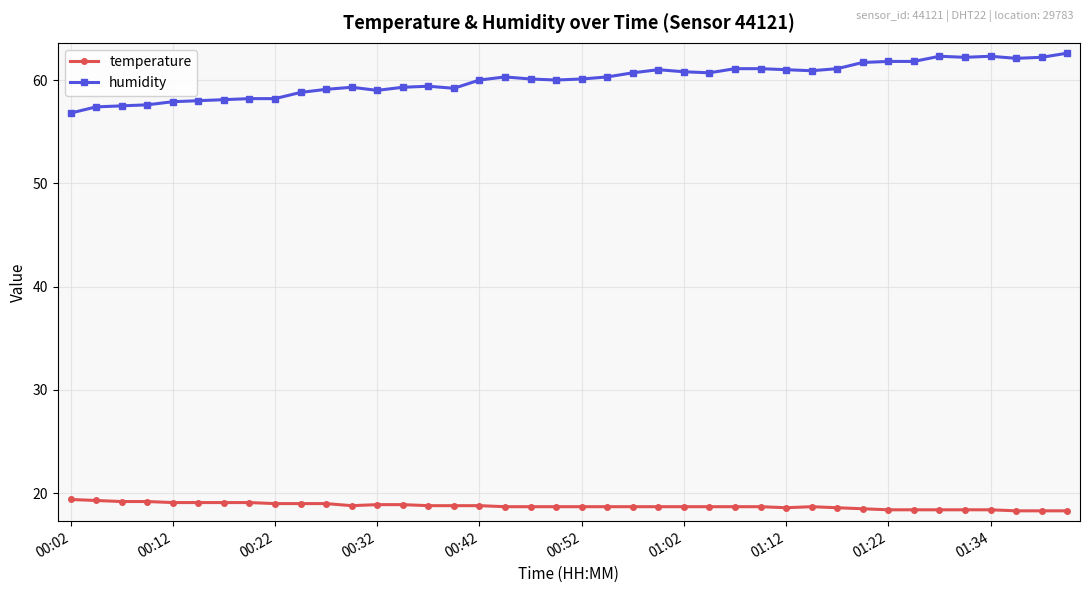

What is the difference between the maximum and minimum values in the temperature series?

1.1